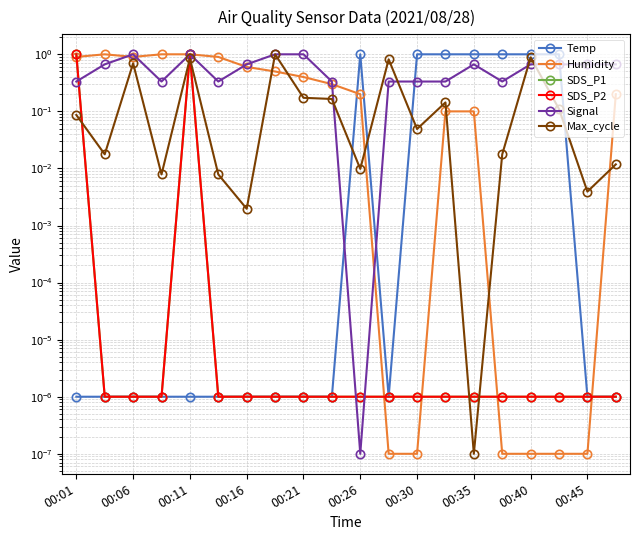

Is this an area chart (filled region under the line)?

No